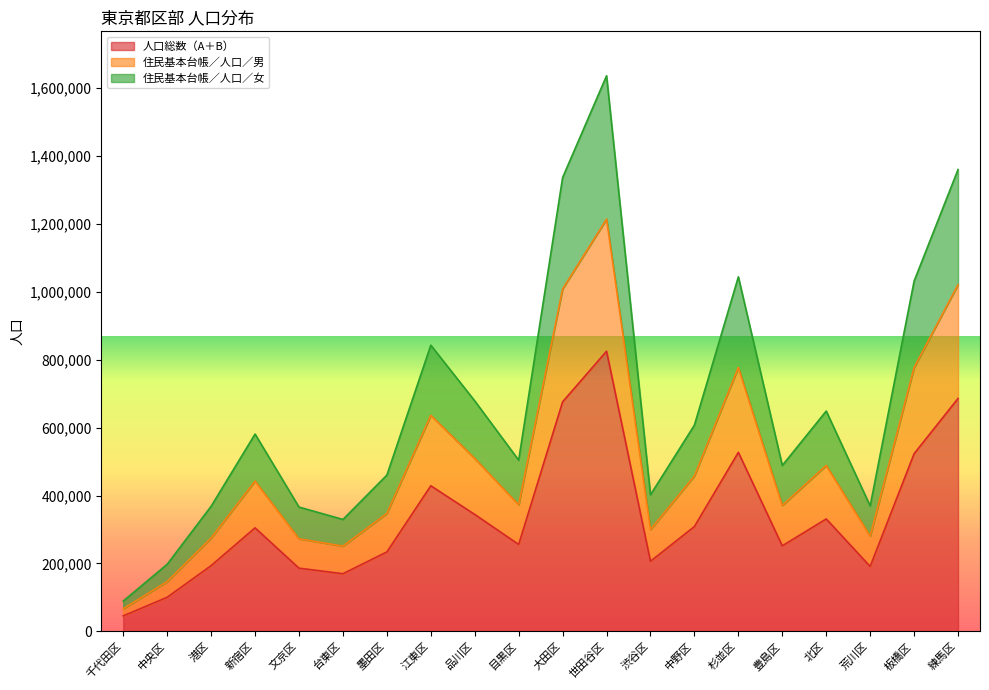

Rank the series by their average value, from lowest to highest.

人口総数（A＋B）, 住民基本台帳／人口／男, 住民基本台帳／人口／女